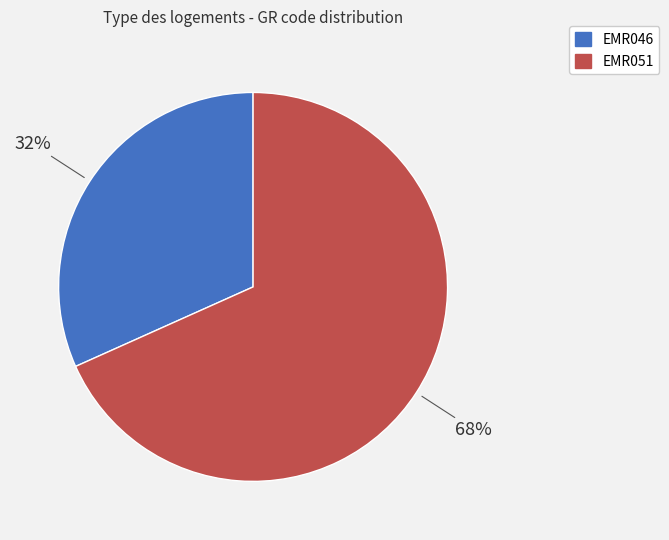

Is the sum of EMR046 and EMR051 greater than half?

Yes